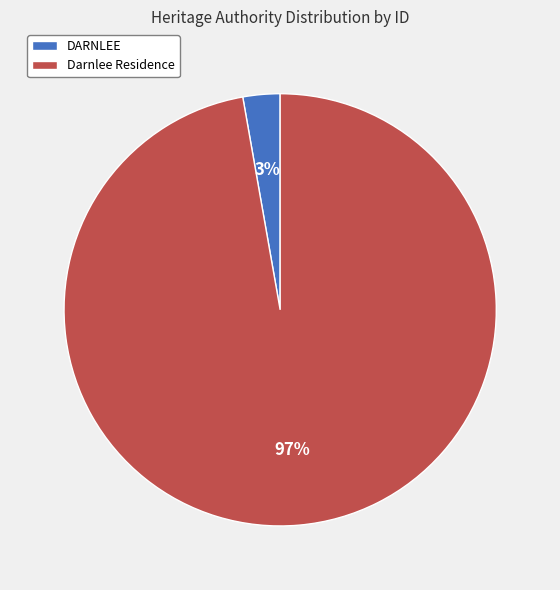

Is it true that Darnlee Residence is 97% of the pie?

True